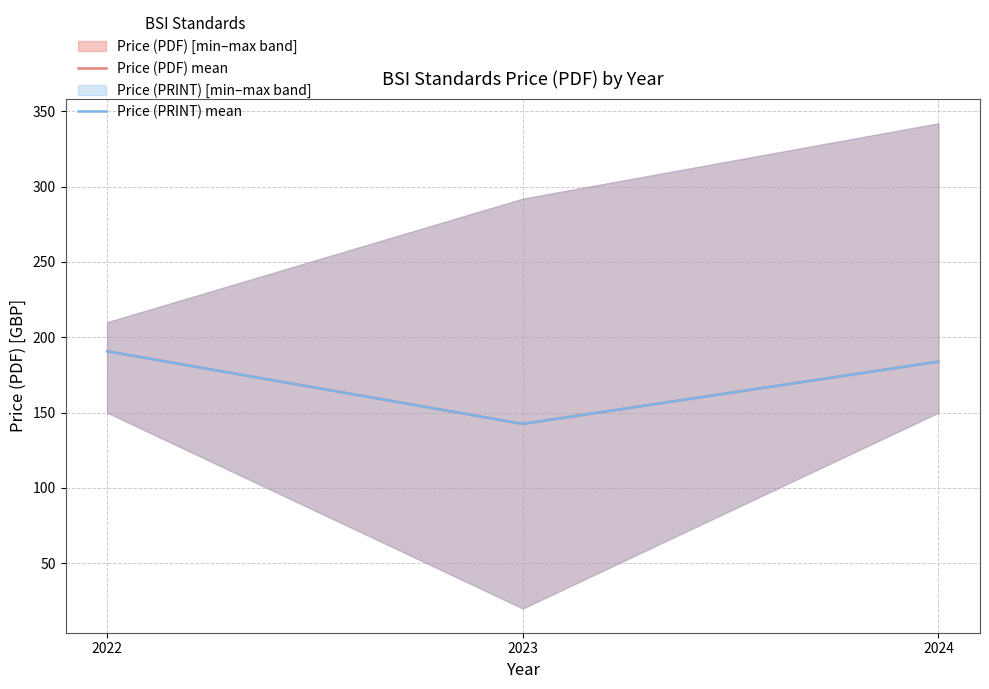

How many categories are shown in the chart?

3